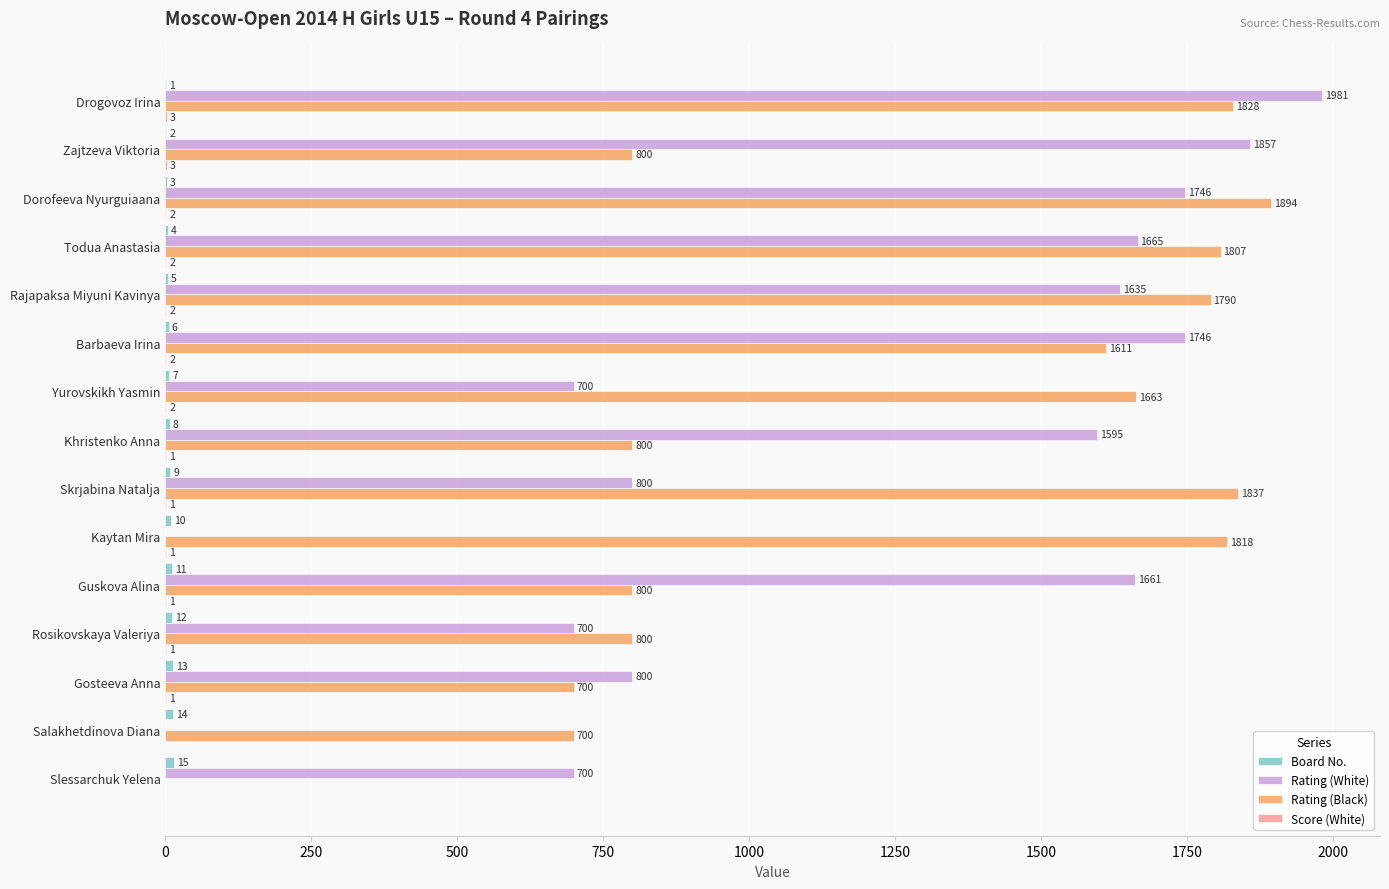

What is the total value across all series at Khristenko Anna?

2404